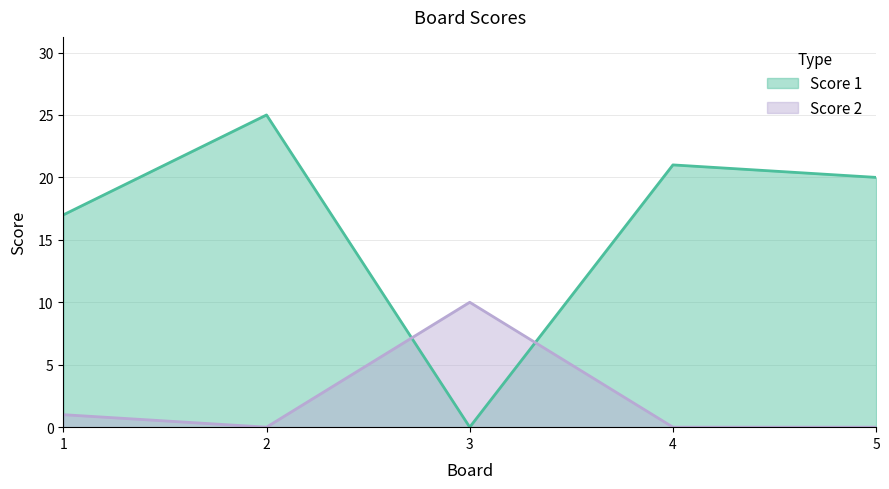

Rank the categories by Score 2 value from highest to lowest.

3, 1, 2, 4, 5